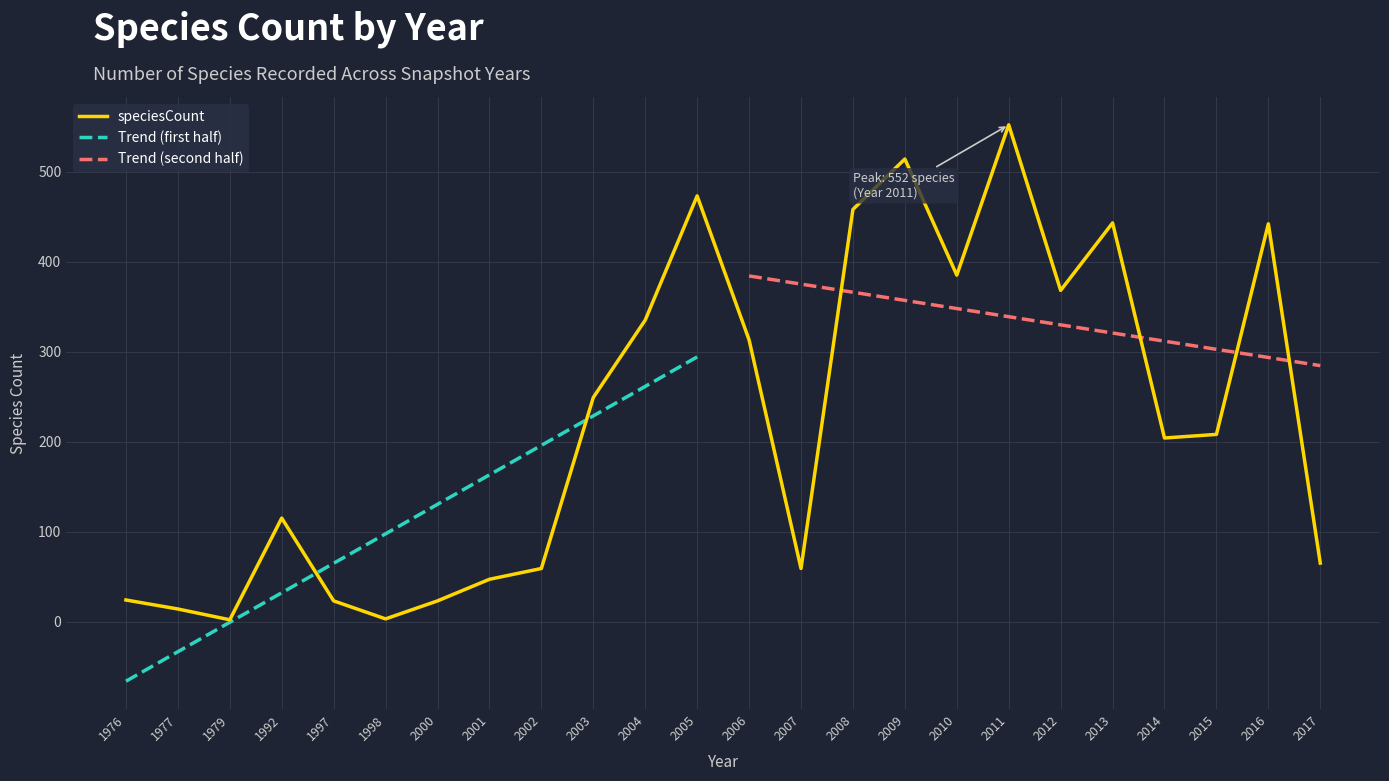

What is the sum of the values at 2009 and 1977?

528